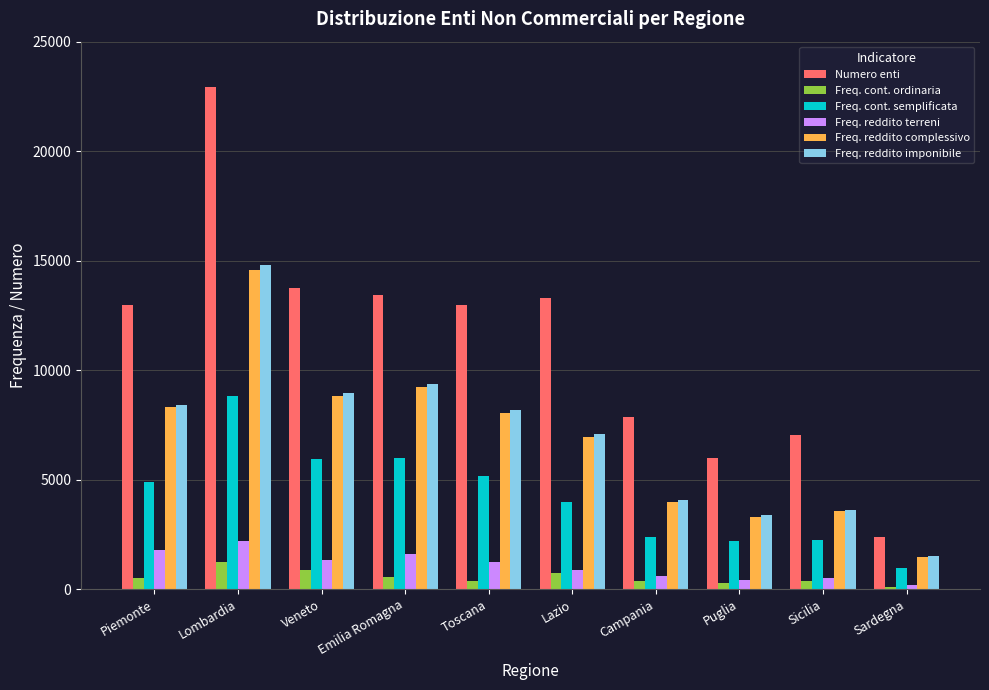

True or false: Freq. reddito imponibile has a value of 12730 at Piemonte.

False